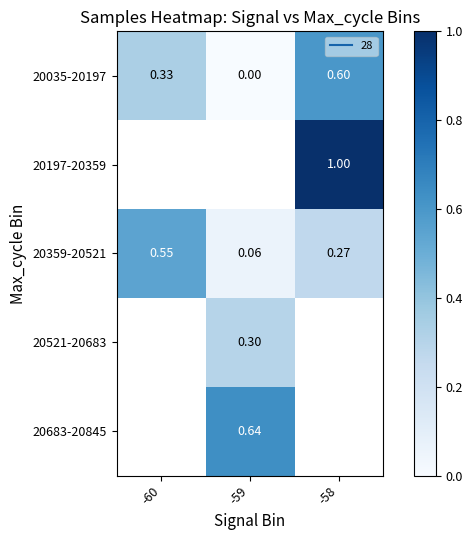

List the labels in order of 20197-20359 value, smallest first.

-60, -59, -58